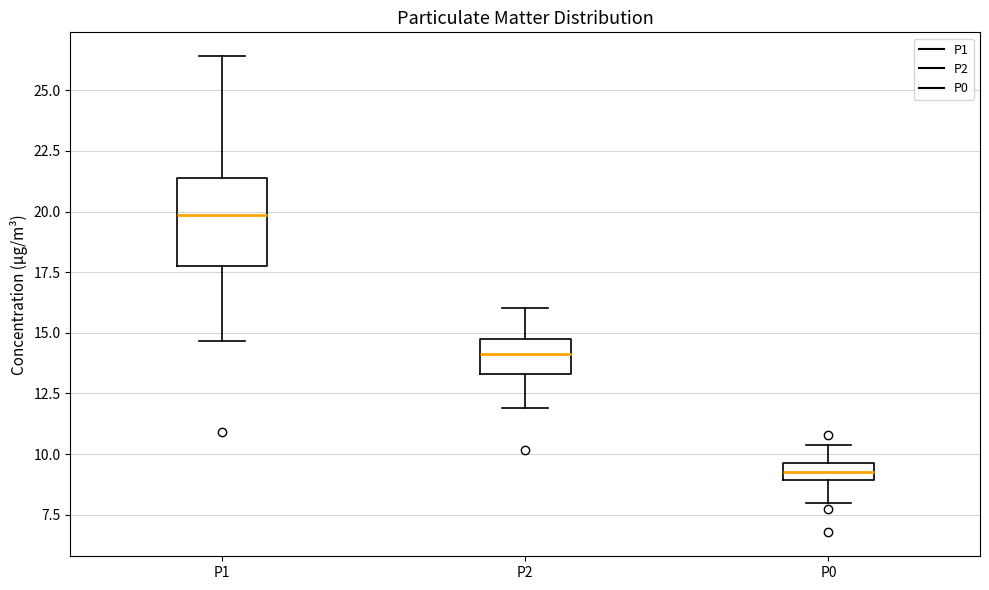

Which box's median line is the lowest?

P0